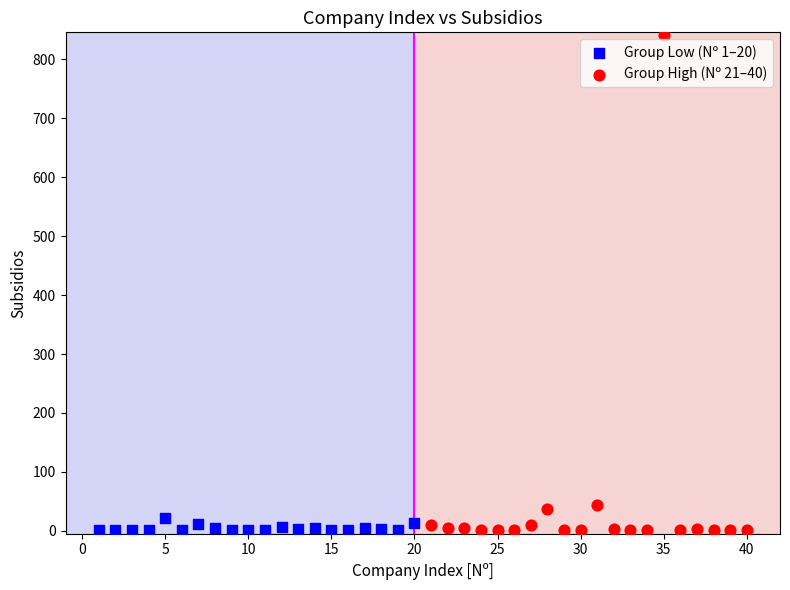

What are all the series names shown in the legend?

Group Low (Nº 1–20), Group High (Nº 21–40)